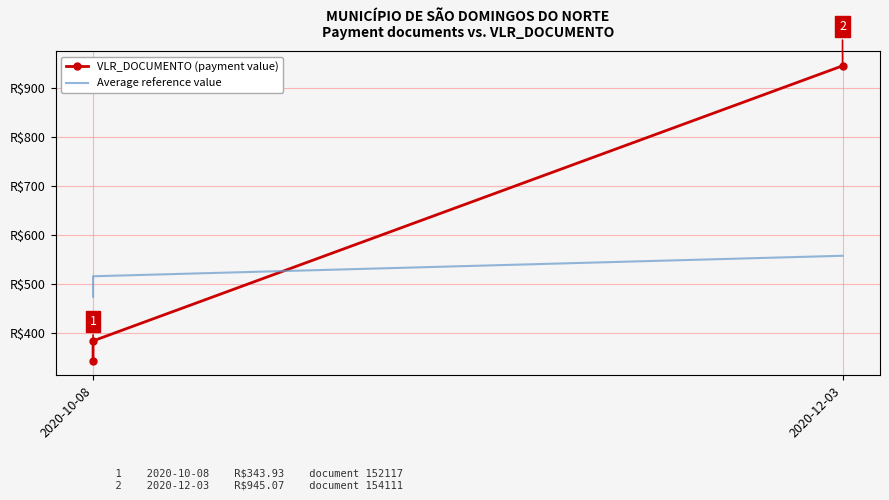

How many data points in VLR_DOCUMENTO (payment value) are less than 384?

1